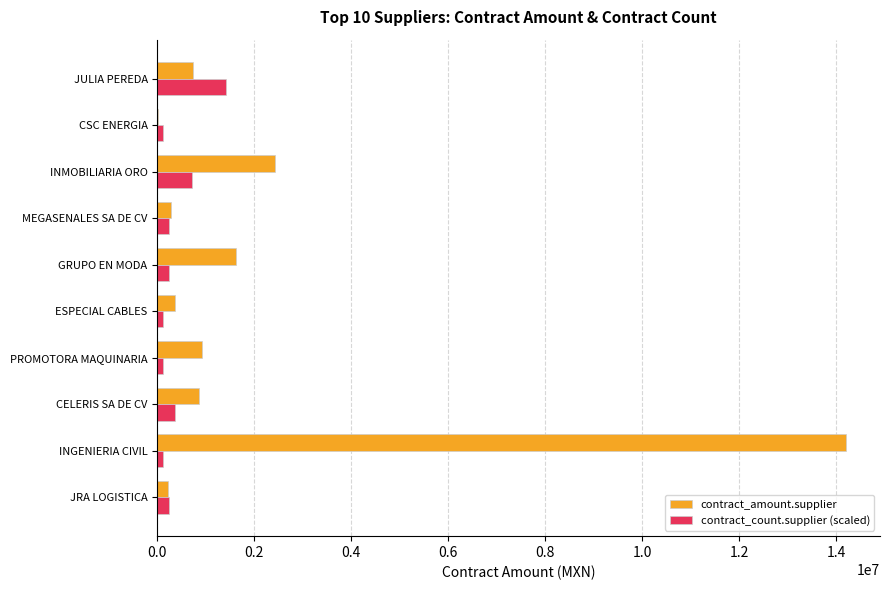

Which series has the widest spread of values?

contract_amount.supplier